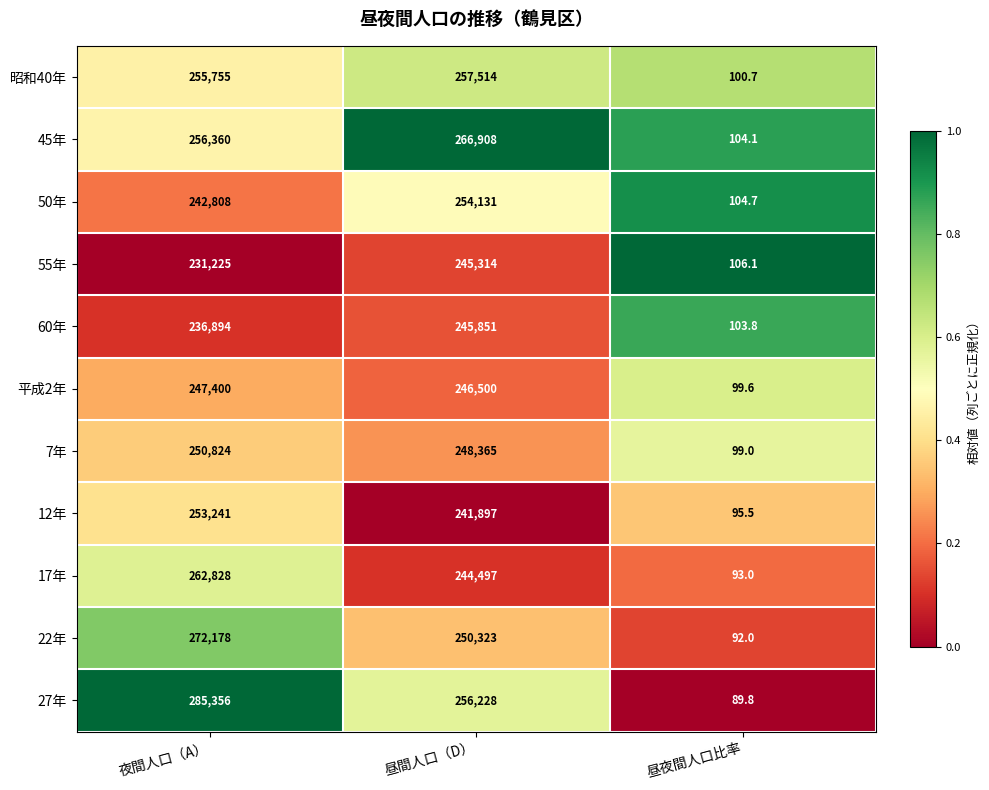

True or false: 27年 has a value of 151887.9 at 昼間人口（D）.

False